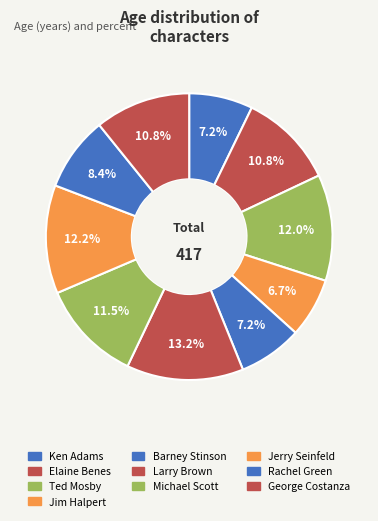

How many slices are in this pie chart?

10